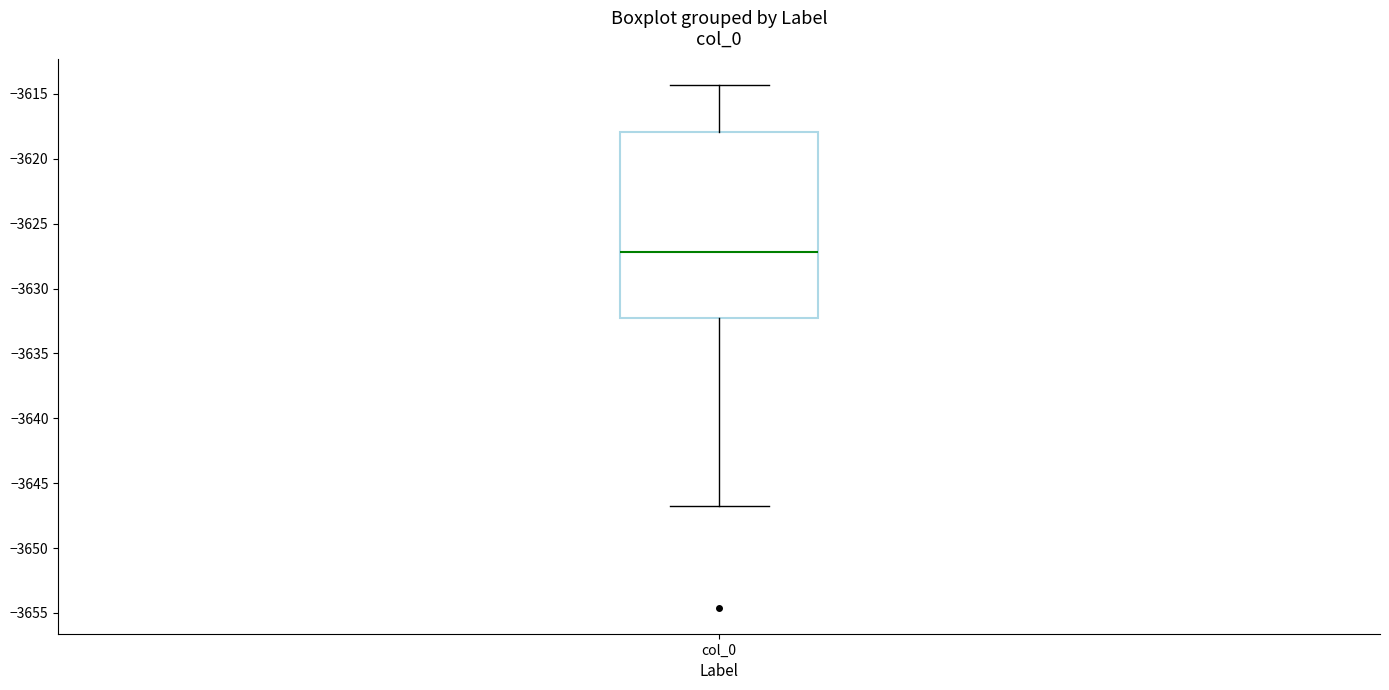

Read this box plot against the y-axis: the position of the median line, the range covered by the box, and the ends of both whiskers. The values are not printed on the chart, so give them approximately, as read against the axis.

median -3627.0, box -3632.0 to -3618.0, whiskers -3646.5 to -3614.5